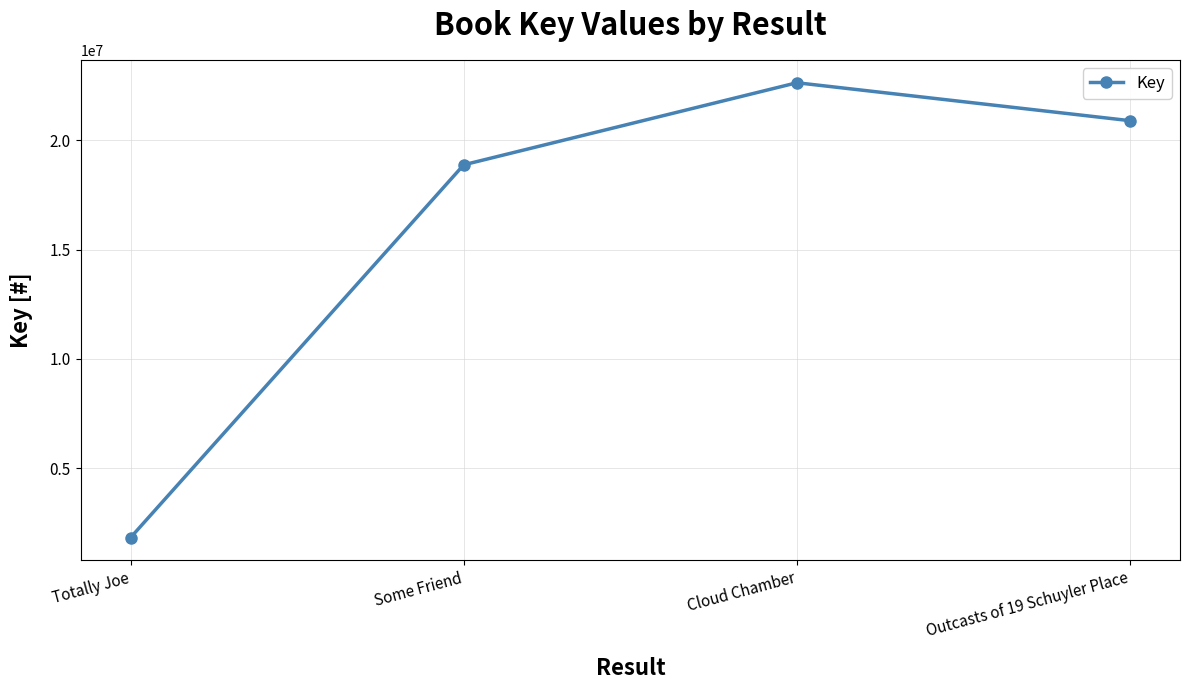

Rank the categories by value from lowest to highest.

Totally Joe, Some Friend, Outcasts of 19 Schuyler Place, Cloud Chamber